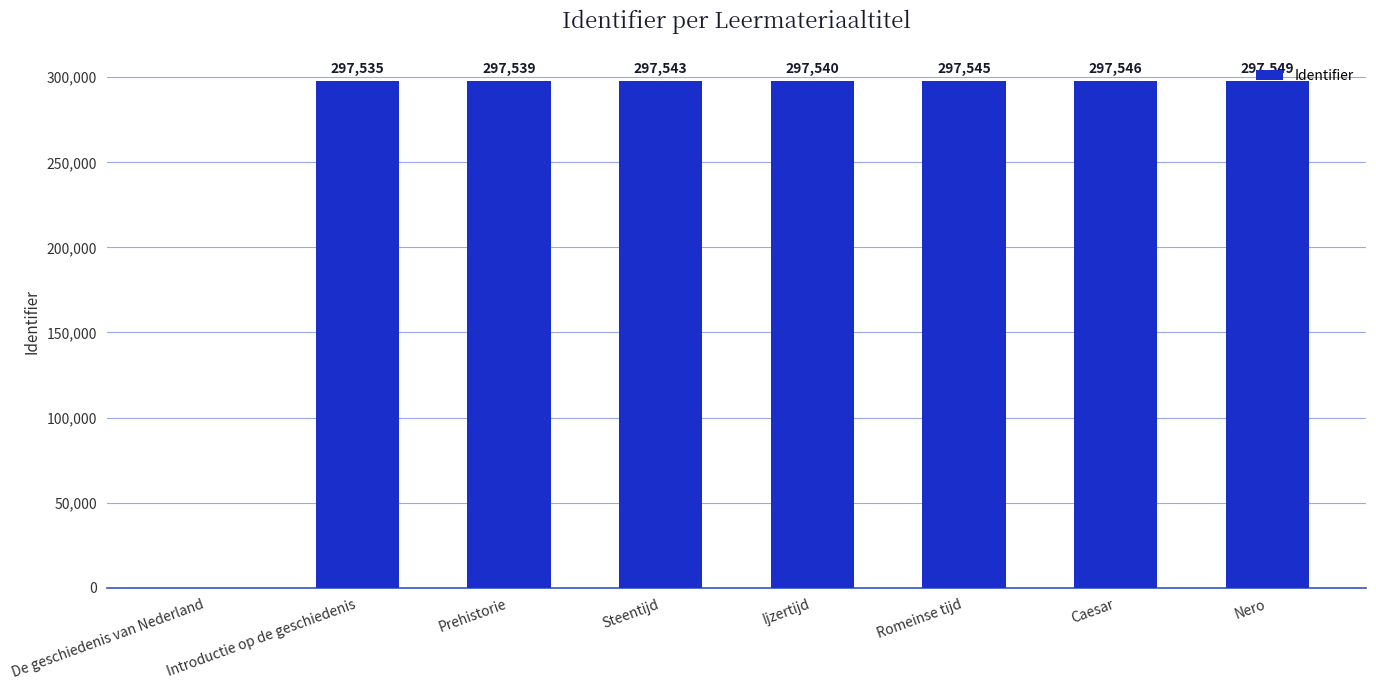

What is the sum of the values at Ijzertijd and Caesar?

595086